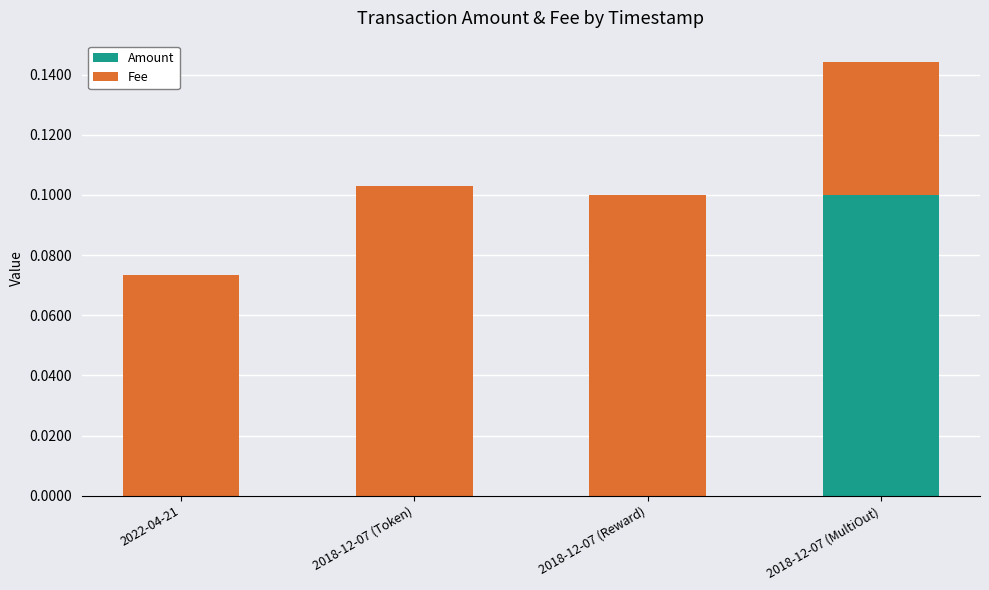

Which category has the highest value in the Amount series?

2018-12-07 (MultiOut)